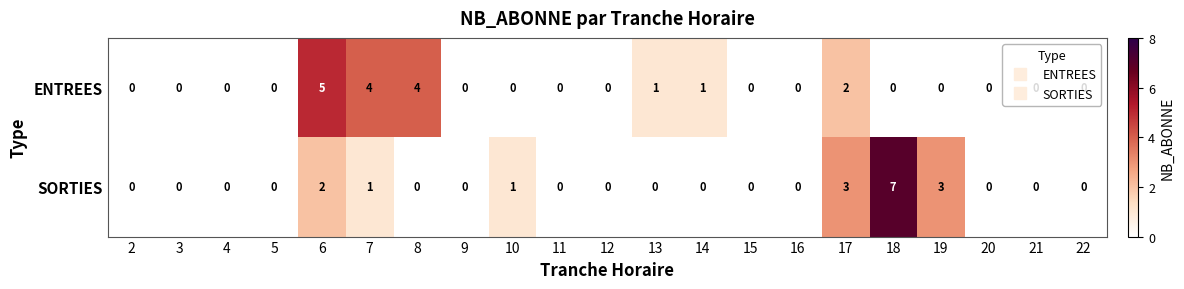

At how many categories does at least one series exceed 2?

6